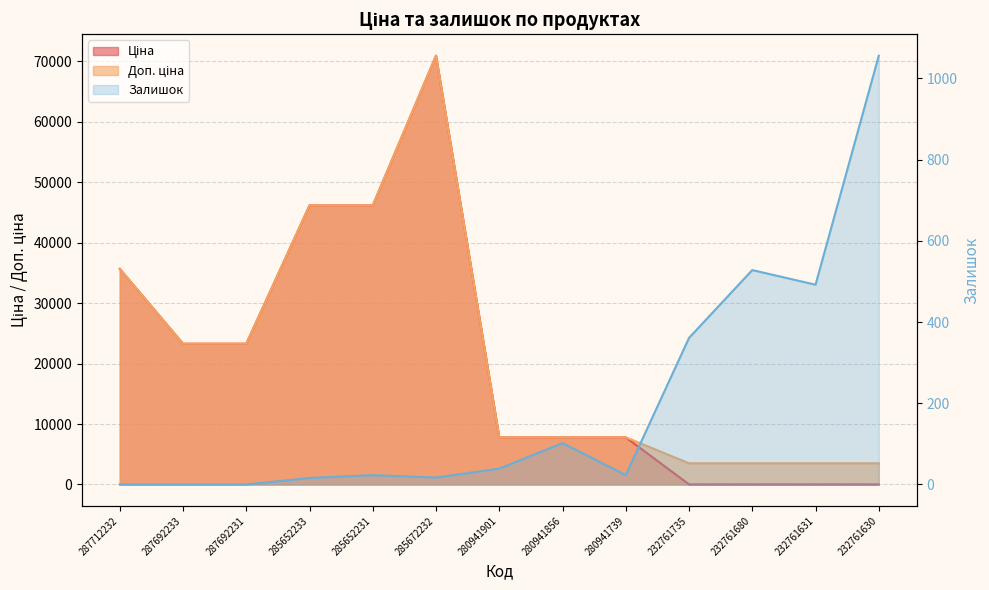

Reading right to left, transcribe all the data shown in this chart.

Ціна: 15.6	15.6	15.6	15.6	7792.9	7792.9	7792.9	70906.0	46143.9	46143.9	23278.2	23278.2	35659.4
Доп. ціна: 3508.0	3508.0	3508.0	3508.0	7792.9	7792.9	7792.9	70906.0	46143.9	46143.9	23278.2	23278.2	35659.4
Залишок: 1056.0	492.0	528.0	361.0	23.0	102.0	39.0	17.0	23.0	16.0	0.0	0.0	0.0